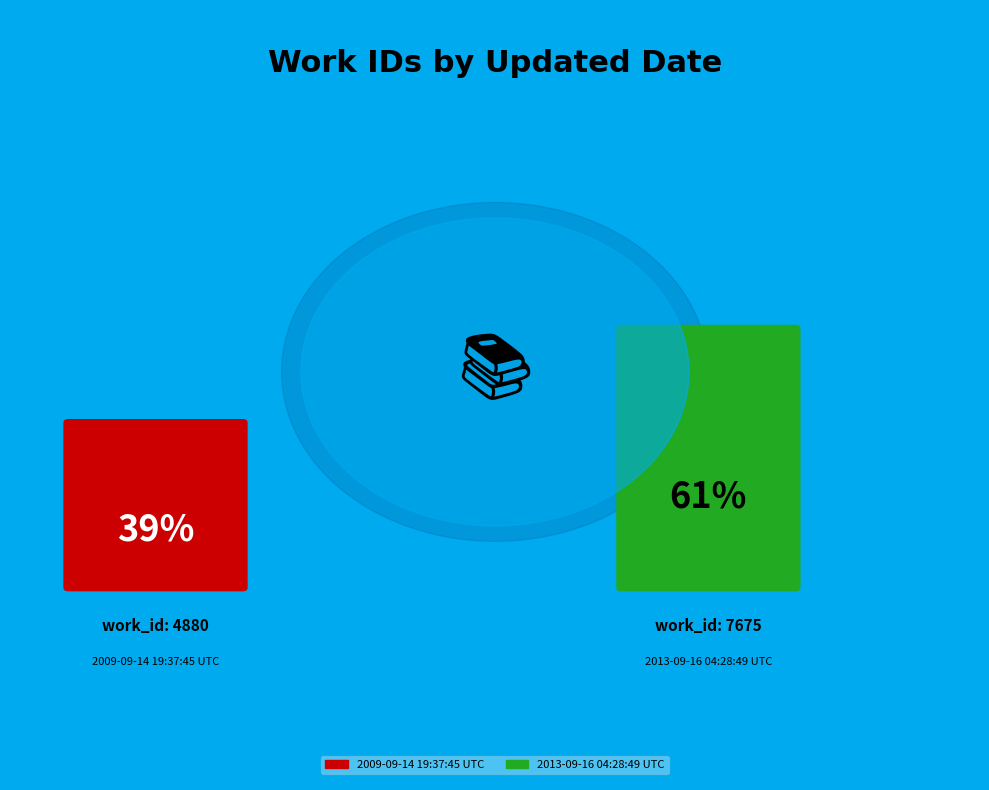

What is the majority slice?

2013-09-16 04:28:49 UTC